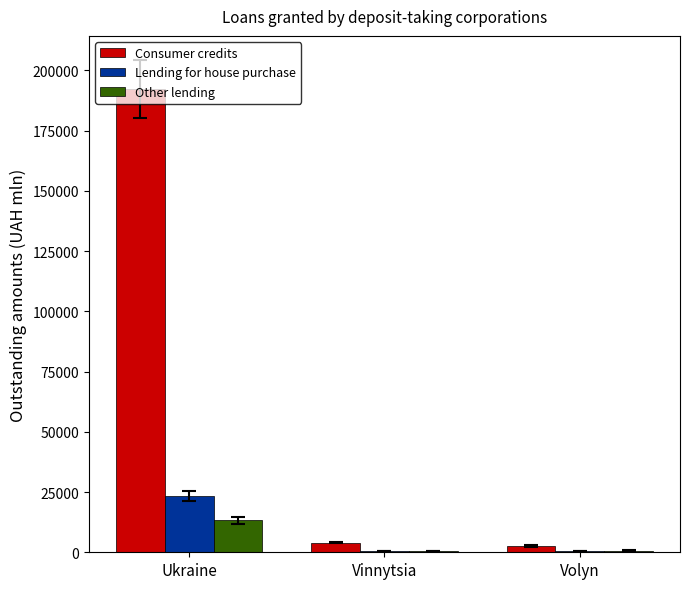

What is the sum of all Consumer credits values?

198687.0